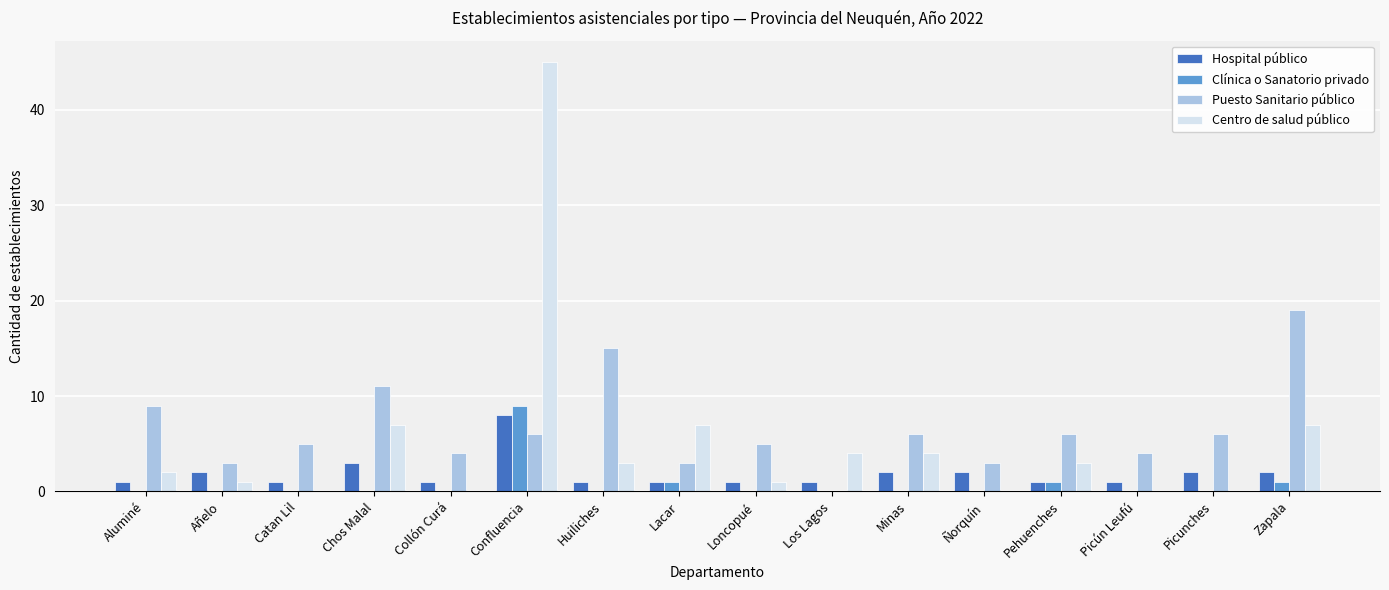

Is it true that Centro de salud público equals 4 at Los Lagos?

True